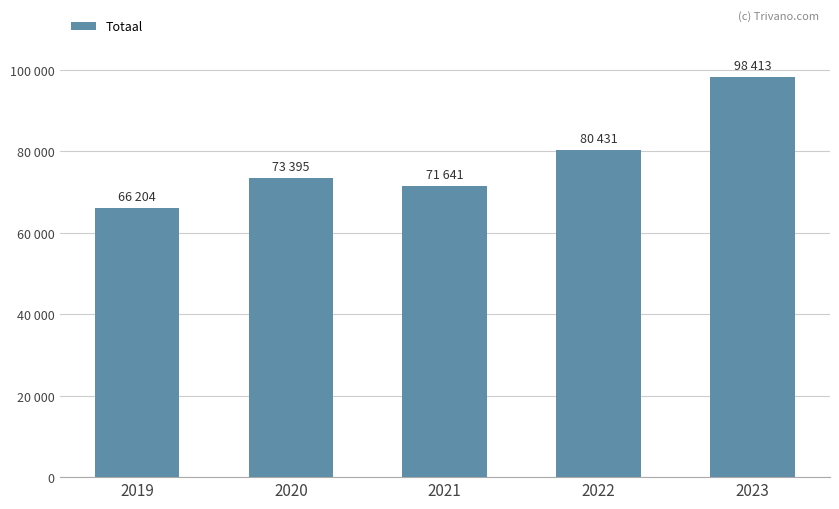

Rank the categories by value from highest to lowest.

2023, 2022, 2020, 2021, 2019